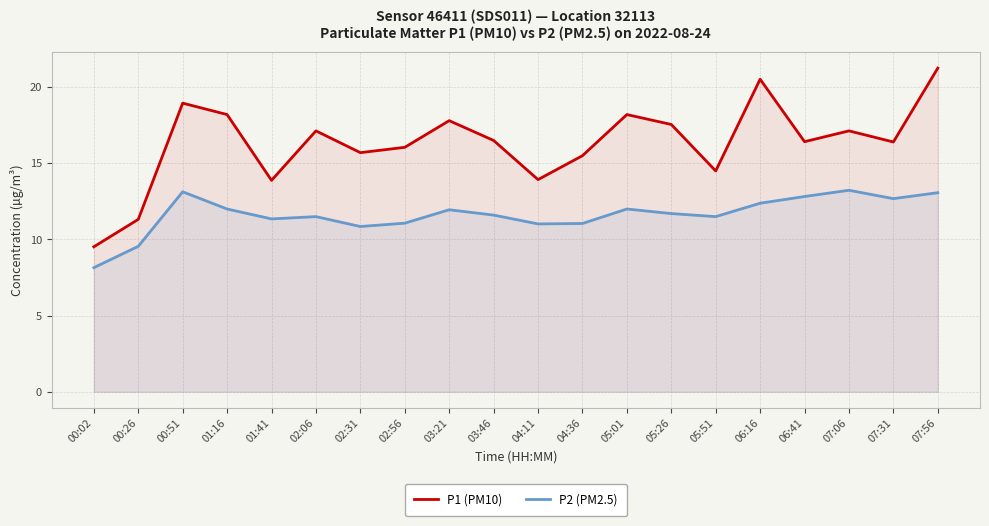

Is the value of P1 (PM10) at 00:26 greater than the value of P2 (PM2.5) at 07:06?

No